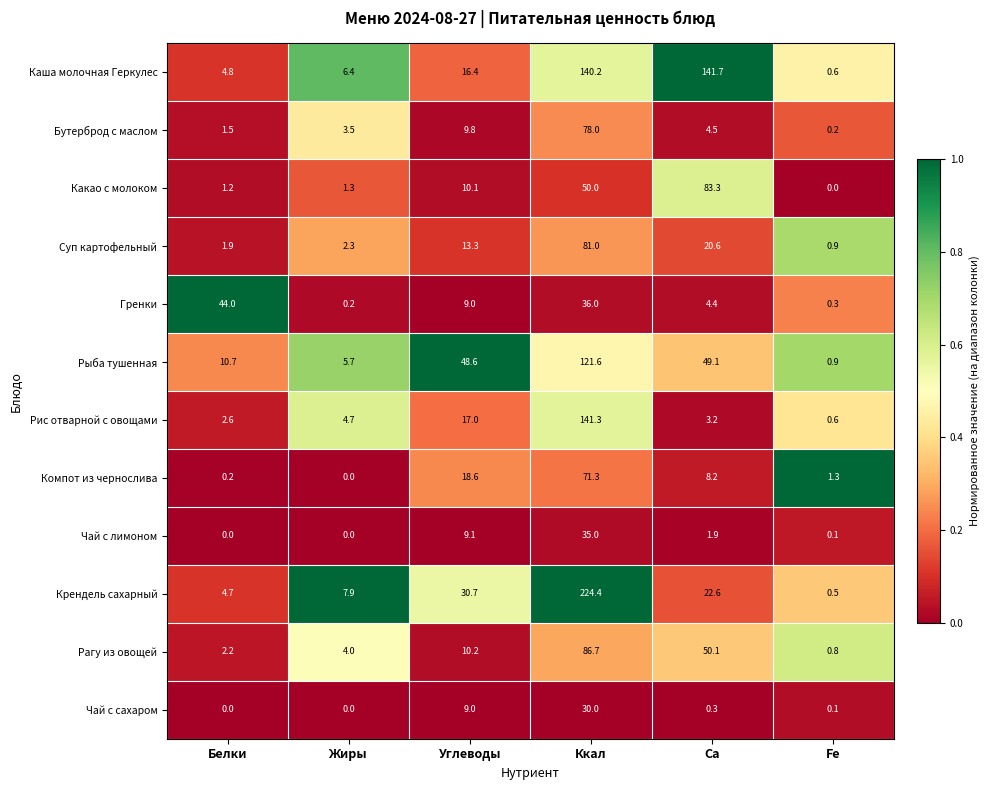

What is the difference between the maximum and minimum values in the Гренки series?

43.8